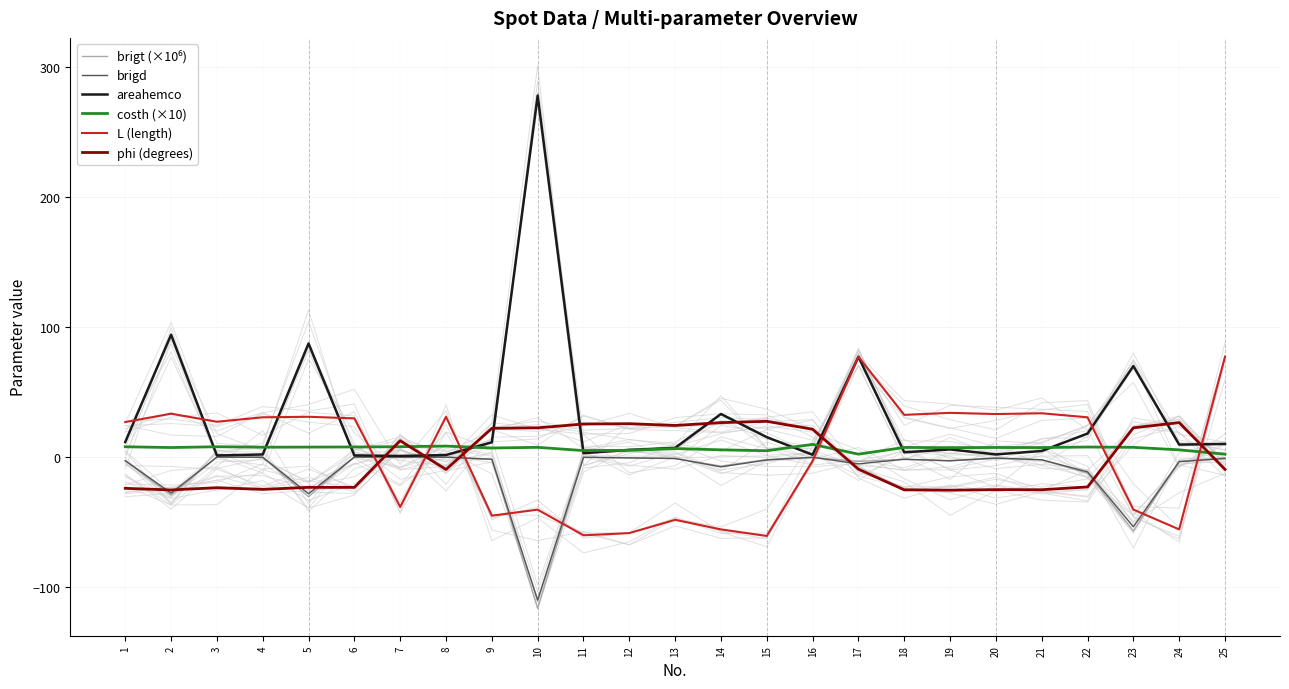

What is the difference between the maximum and minimum values in the areahemco series?

277.2